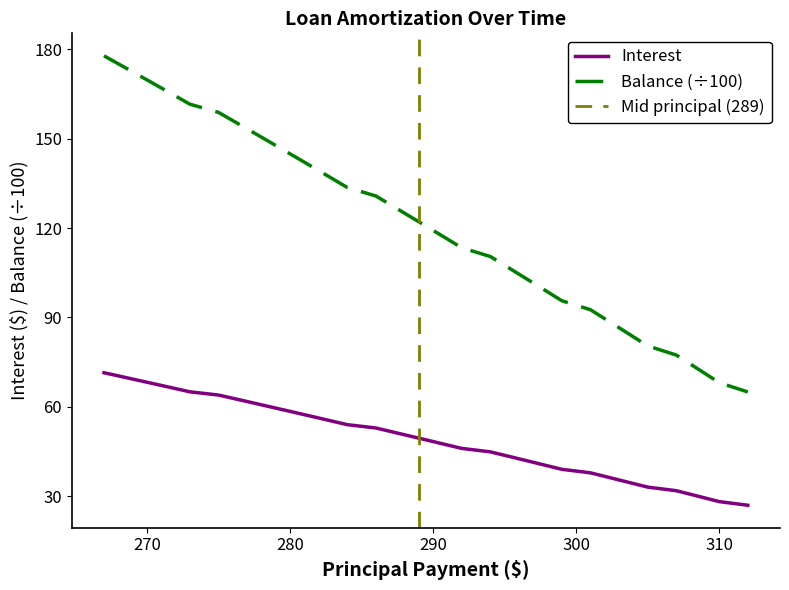

True or false: Balance (÷100) and Interest intersect in this chart.

False